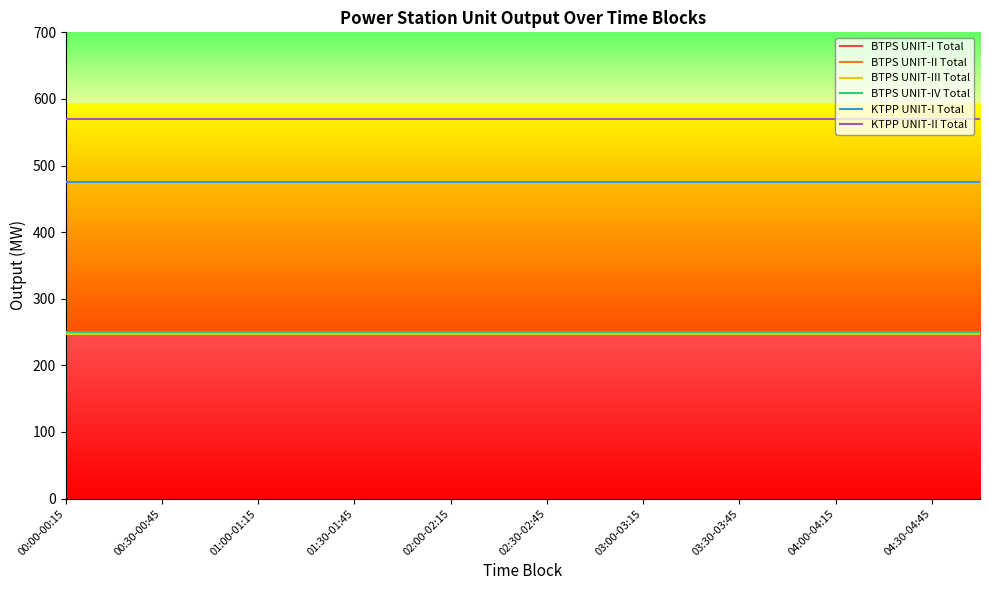

Reading right to left, extract all data points from this chart.

BTPS UNIT-I Total: 250.0	250.0	250.0	250.0	250.0	250.0	250.0	250.0	250.0	250.0	250.0	250.0	250.0	250.0	250.0	250.0	250.0	250.0	250.0	250.0
BTPS UNIT-II Total: 250.0	250.0	250.0	250.0	250.0	250.0	250.0	250.0	250.0	250.0	250.0	250.0	250.0	250.0	250.0	250.0	250.0	250.0	250.0	250.0
BTPS UNIT-III Total: 247.6	247.6	247.6	247.6	247.6	247.6	247.6	247.6	247.6	247.6	247.6	247.6	247.6	247.6	247.6	247.6	247.6	247.6	247.6	247.6
BTPS UNIT-IV Total: 250.0	250.0	250.0	250.0	250.0	250.0	250.0	250.0	250.0	250.0	250.0	250.0	250.0	250.0	250.0	250.0	250.0	250.0	250.0	250.0
KTPP UNIT-I Total: 475.0	475.0	475.0	475.0	475.0	475.0	475.0	475.0	475.0	475.0	475.0	475.0	475.0	475.0	475.0	475.0	475.0	475.0	475.0	475.0
KTPP UNIT-II Total: 570.0	570.0	570.0	570.0	570.0	570.0	570.0	570.0	570.0	570.0	570.0	570.0	570.0	570.0	570.0	570.0	570.0	570.0	570.0	570.0